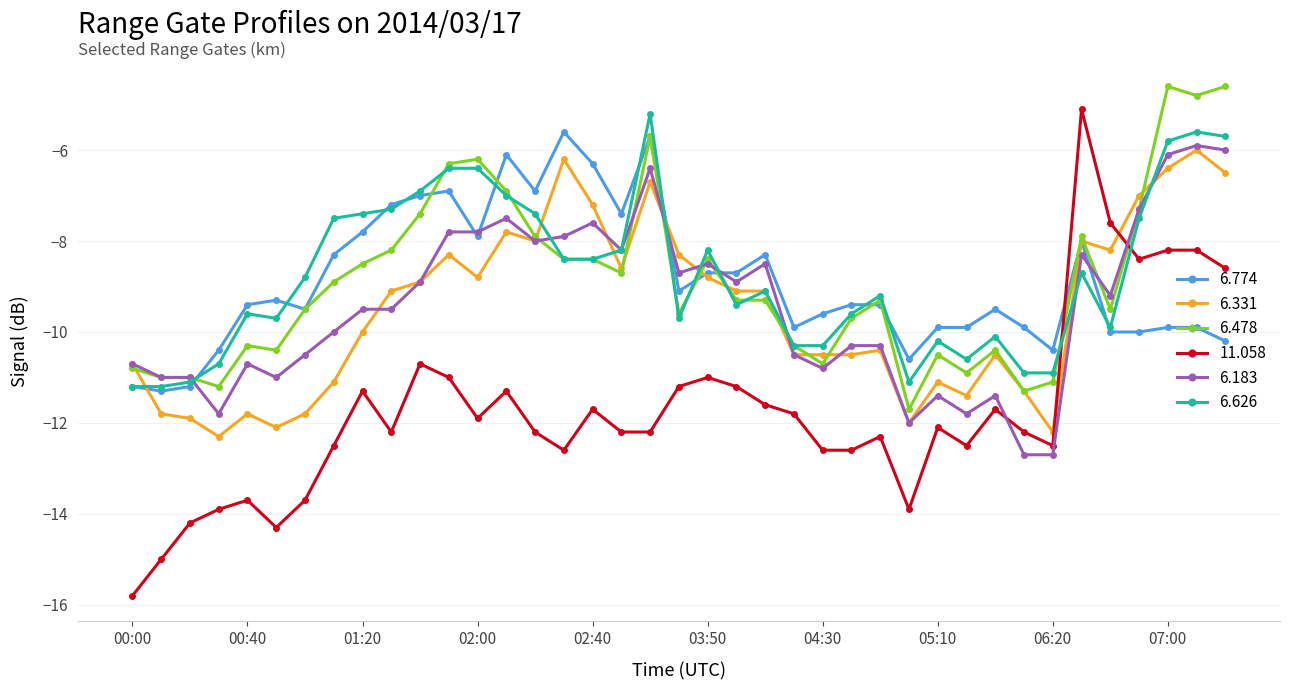

What is the value of the 6.626 point at the 3rd from the left?

-11.1